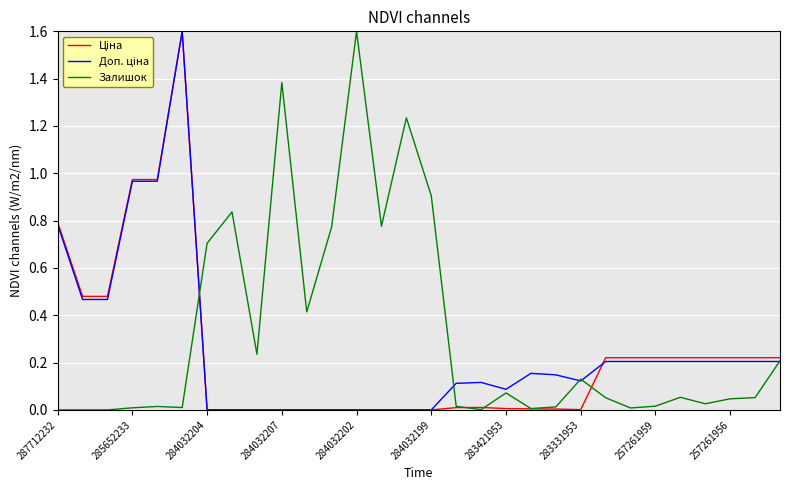

What is the maximum value for Залишок?

1.6